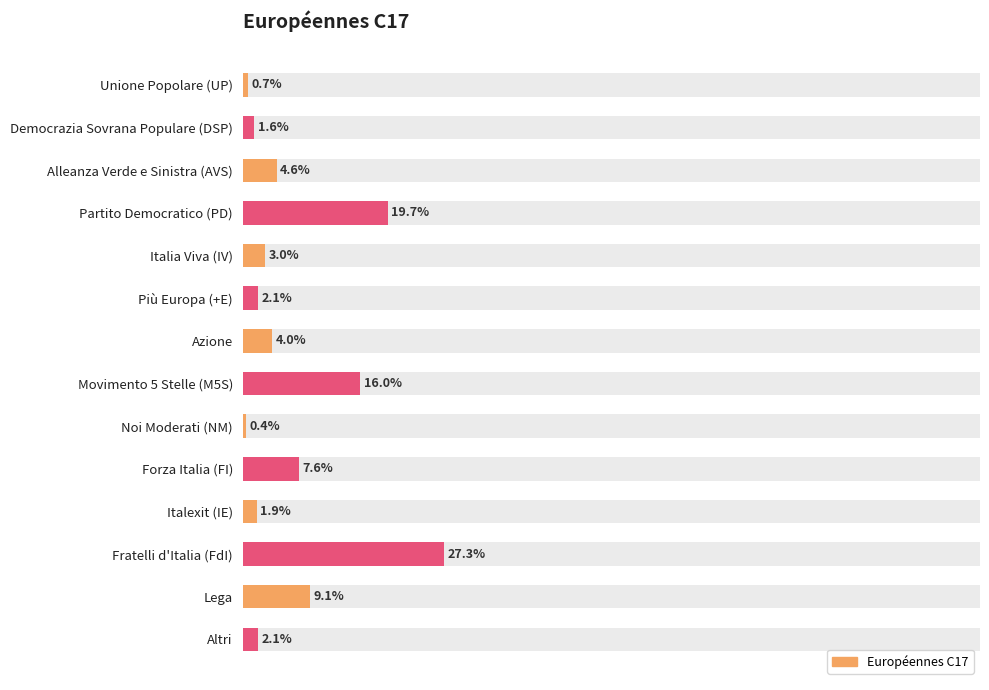

The chart shows a value of 0.0 at Altri. True or false?

False